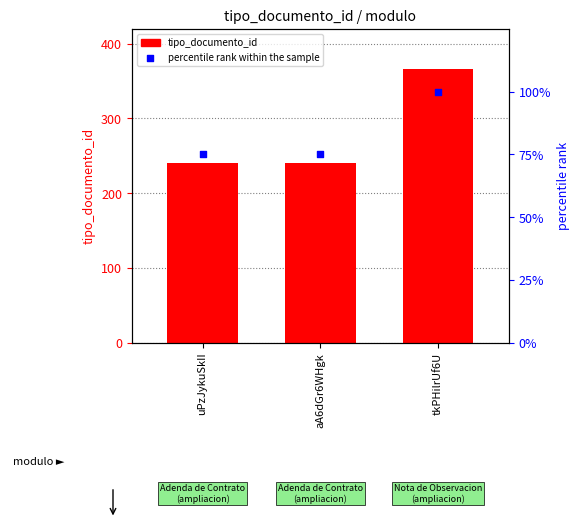

Which series has the largest Y range (max minus min)?

tipo_documento_id